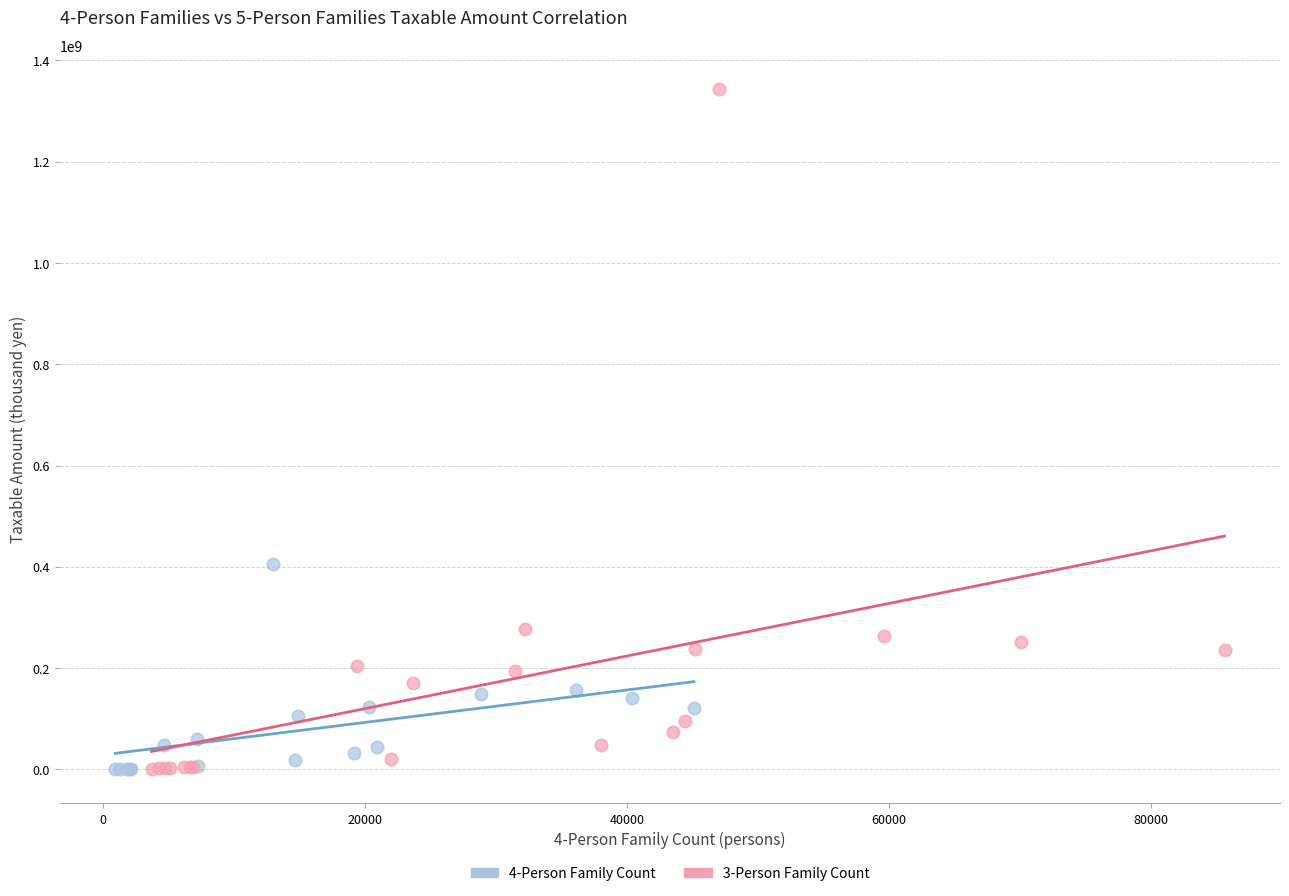

What are all the series names shown in the legend?

4-Person Family Count, 3-Person Family Count